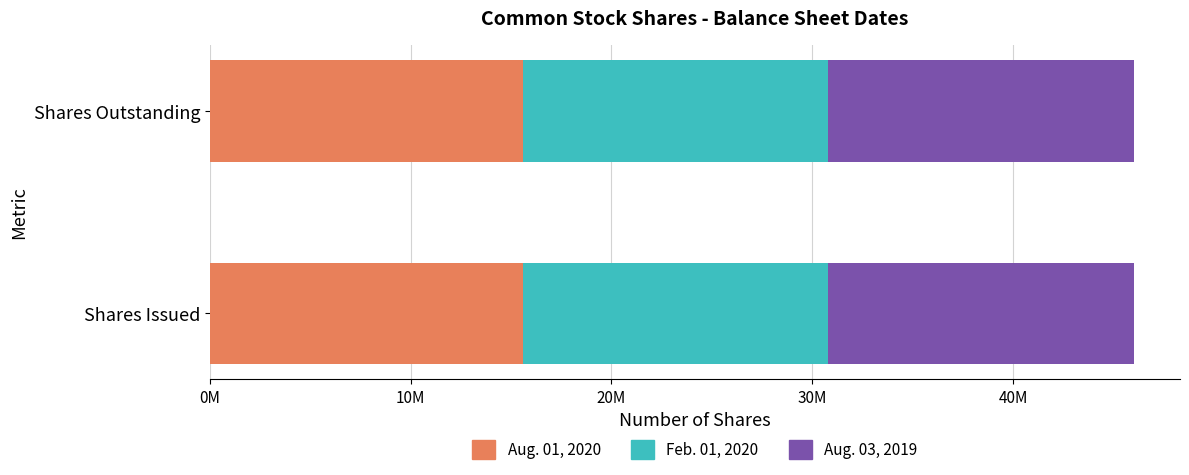

What is the sum of all Aug. 03, 2019 values?

30440504